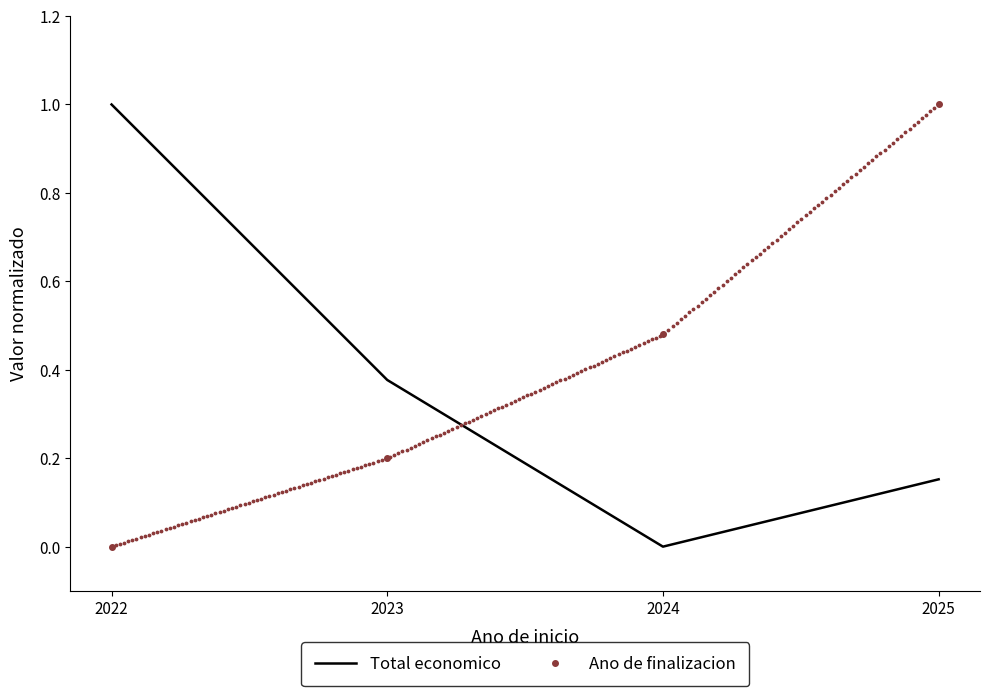

What is the highest value of the Ano de finalizacion series?

1.0